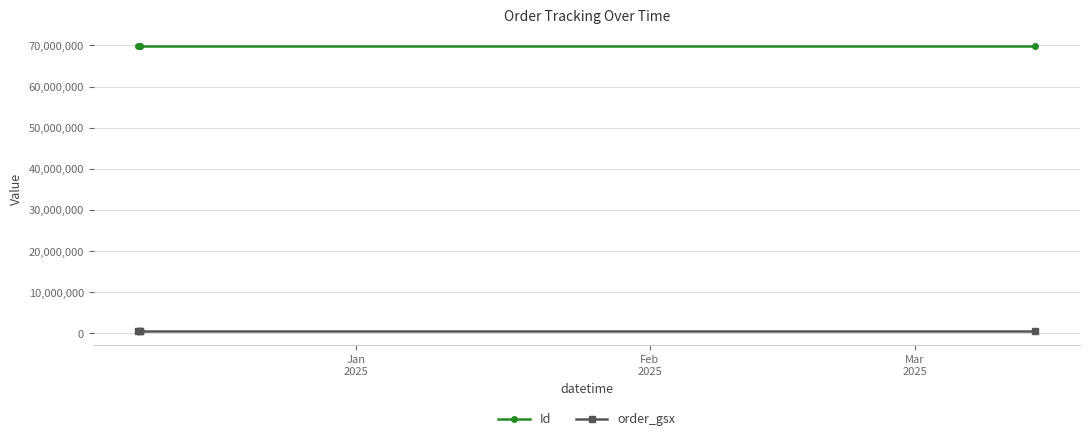

True or false: order_gsx and Id cross at least once.

False